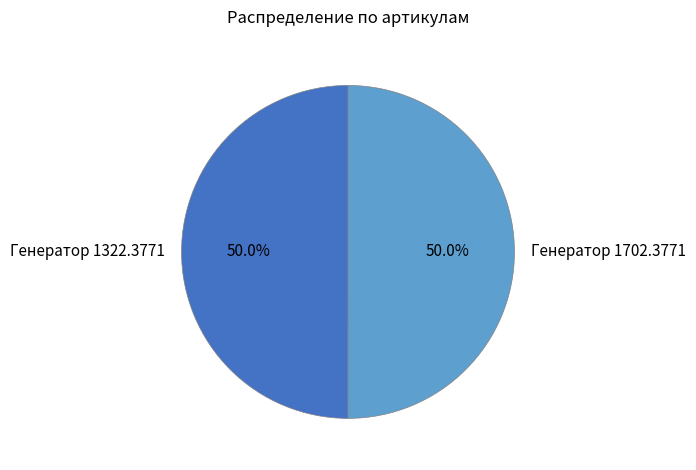

Approximately how many times larger is the value at Генератор 1702.3771 compared to Генератор 1322.3771?

1.0